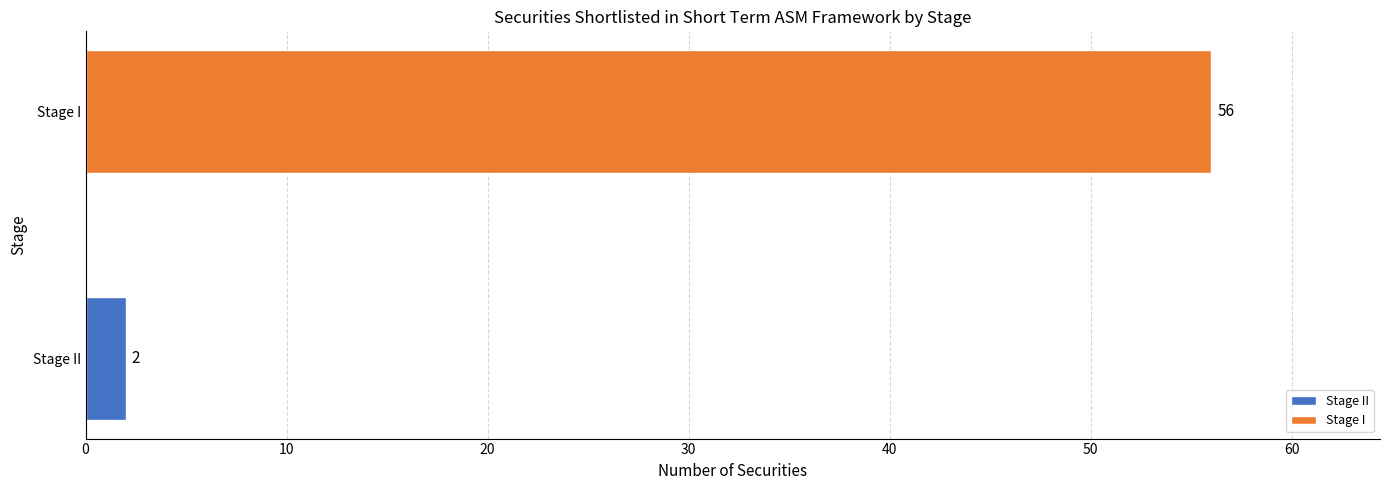

Reading bottom to top, extract all data points from this chart.

2	56